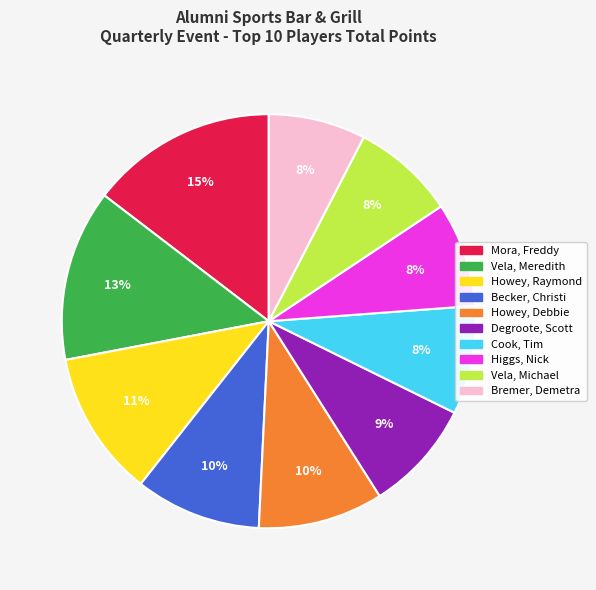

What is the largest slice in the pie chart?

Mora, Freddy